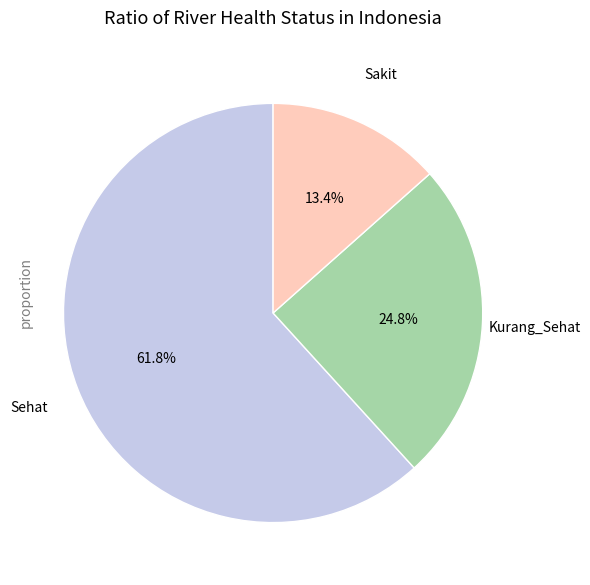

How many segments does this pie chart have?

3